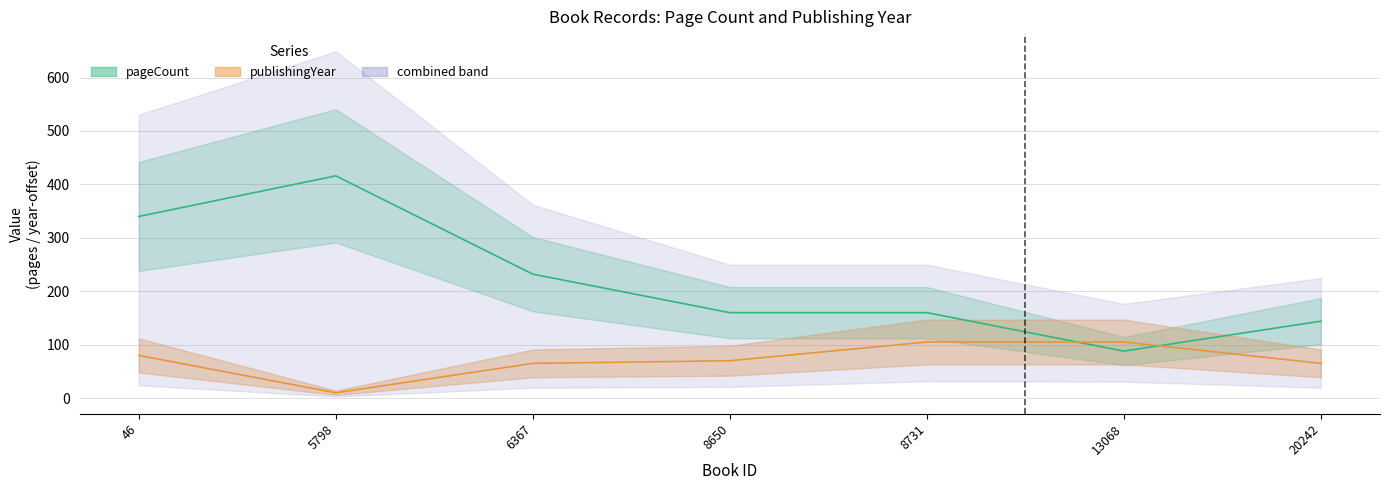

What is the value of the publishingYear point at the 2nd from the left?

10